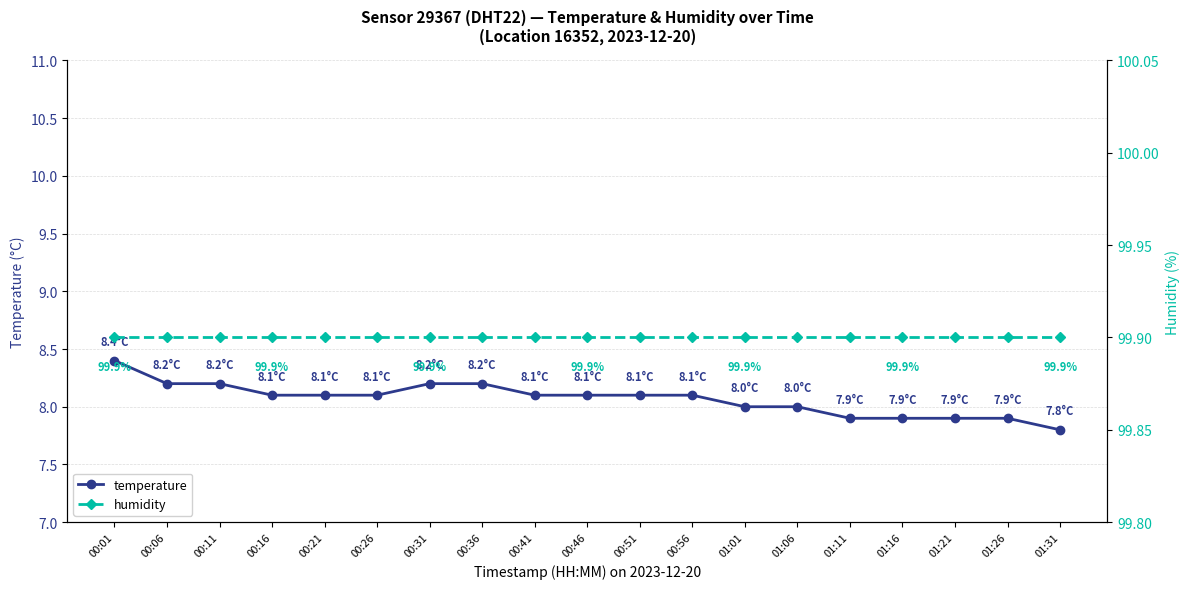

Between 00:36 and 01:06, which series saw the biggest shift?

temperature